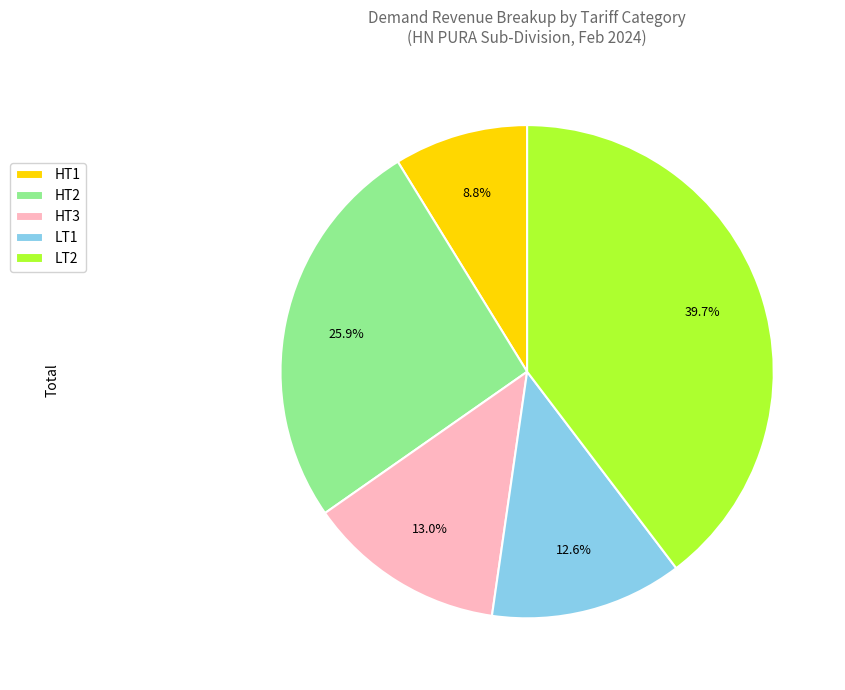

What percentage is the LT1 slice, to the nearest percent?

13%